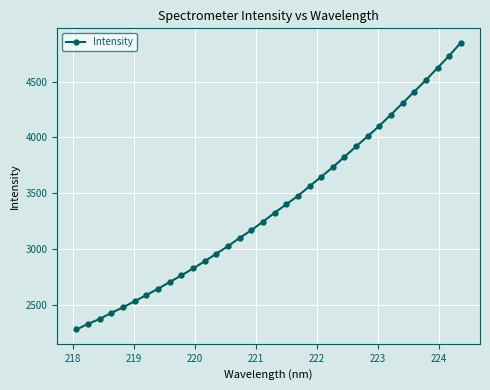

What is the sum of all values?

114952.2